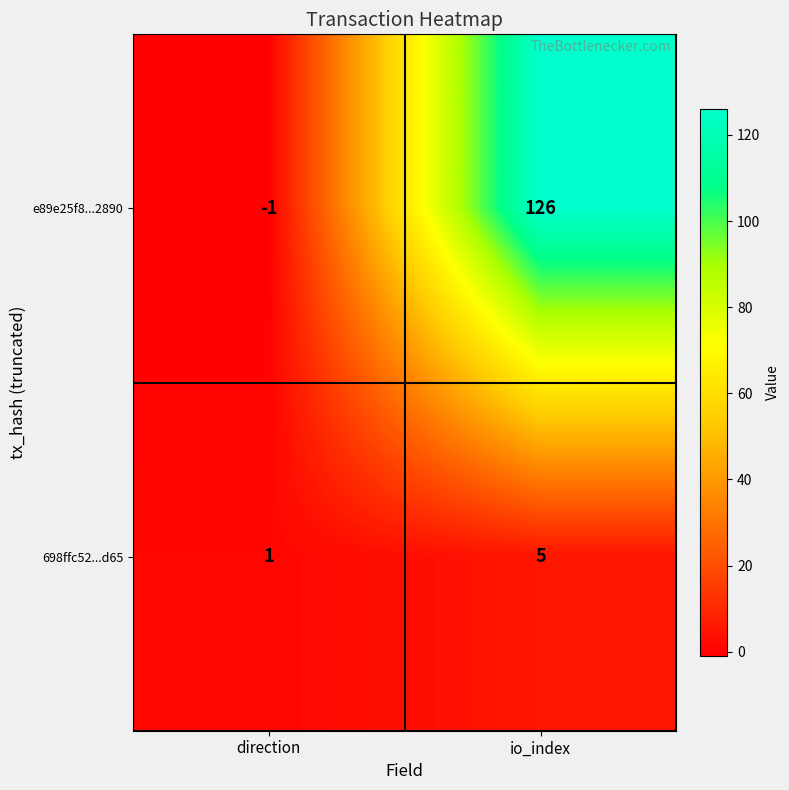

What is the difference between the e89e25f8...2890 values at direction and io_index?

127